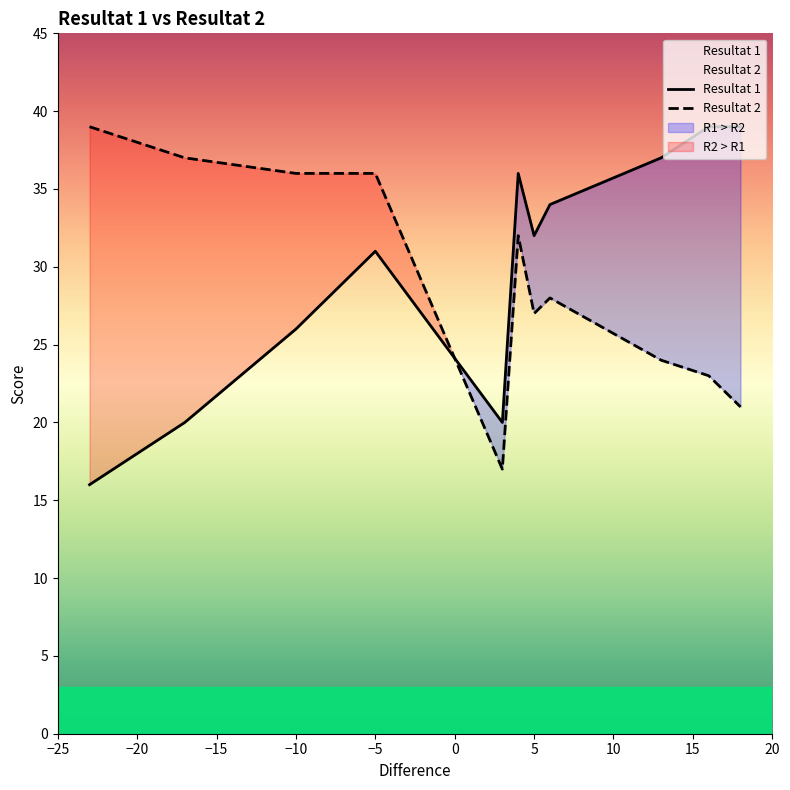

True or false: Resultat 2 has a value of 36 at 2019-07-10.

True